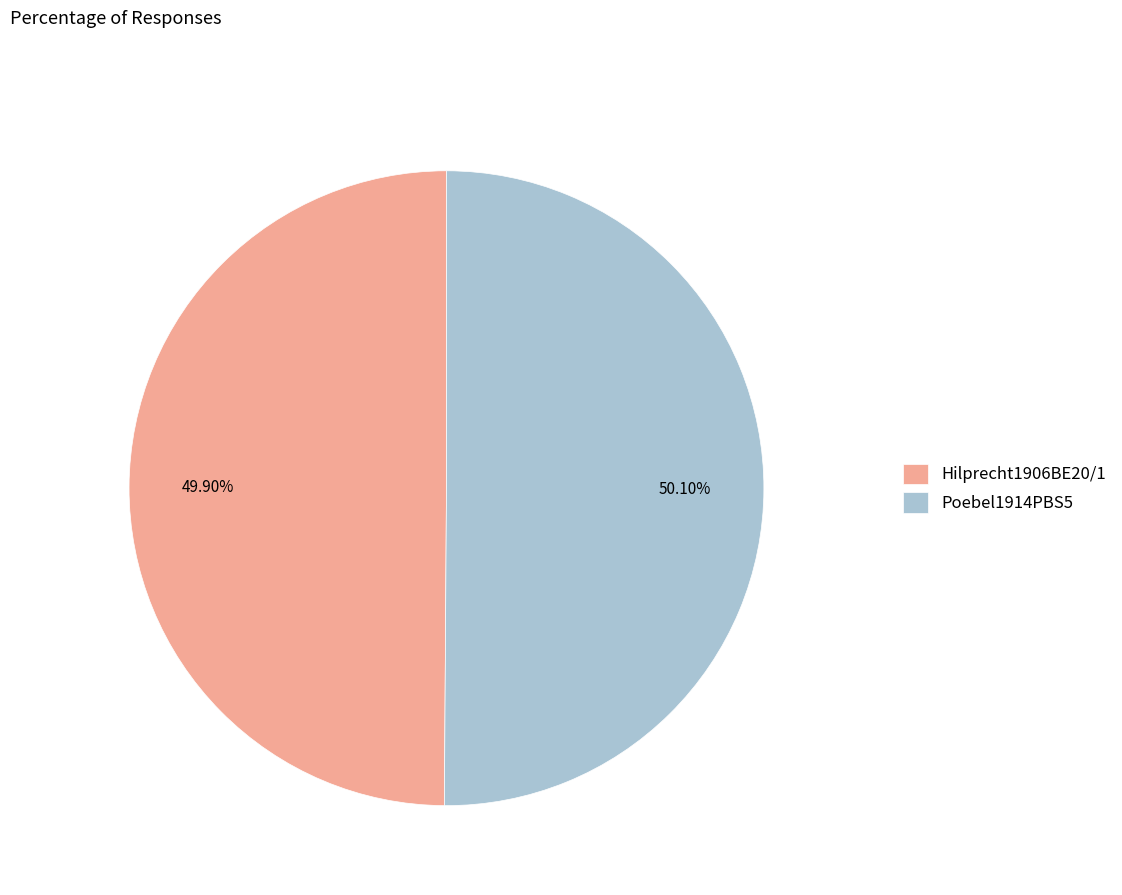

Does any single category account for the majority?

Yes